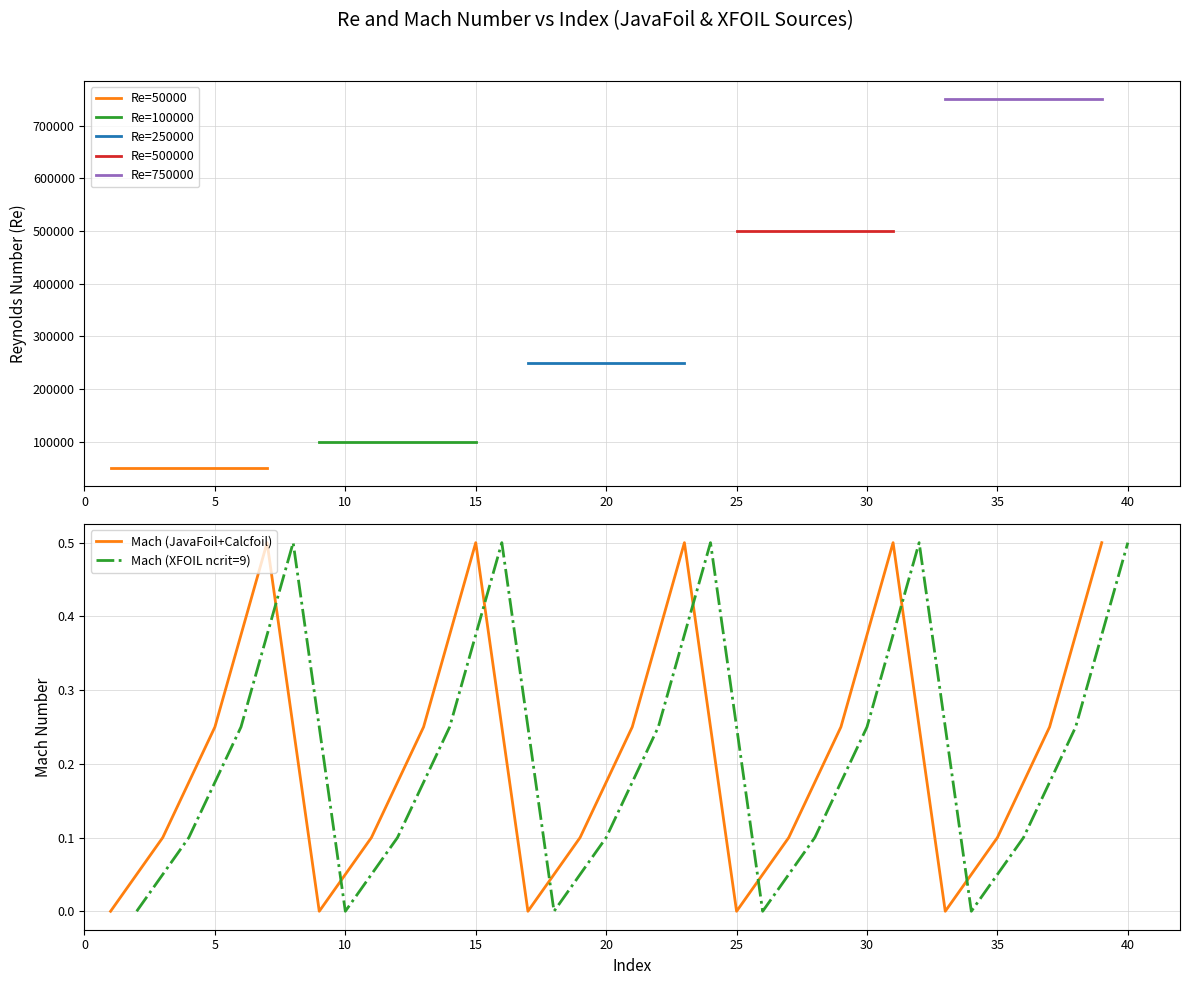

What is the highest value of the Mach (JavaFoil+Calcfoil) series?

0.5